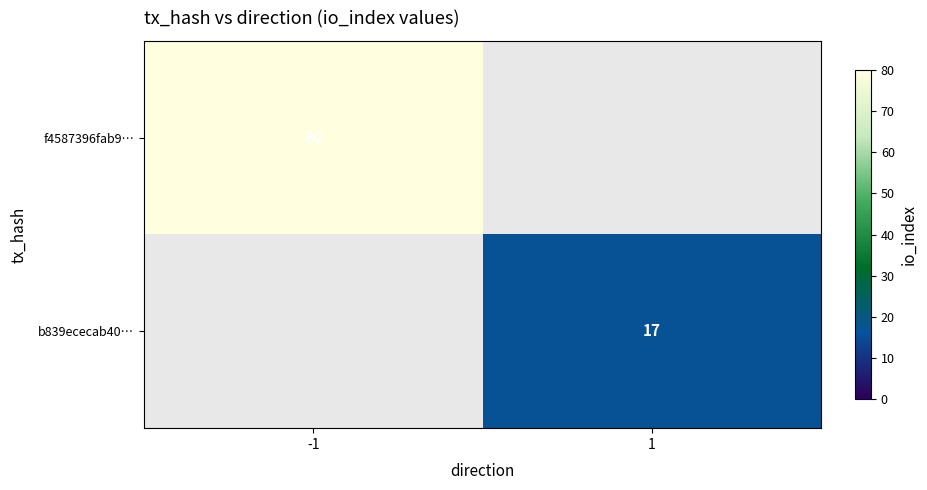

The value of f4587396fab9… at -1 is 36. True or false?

False